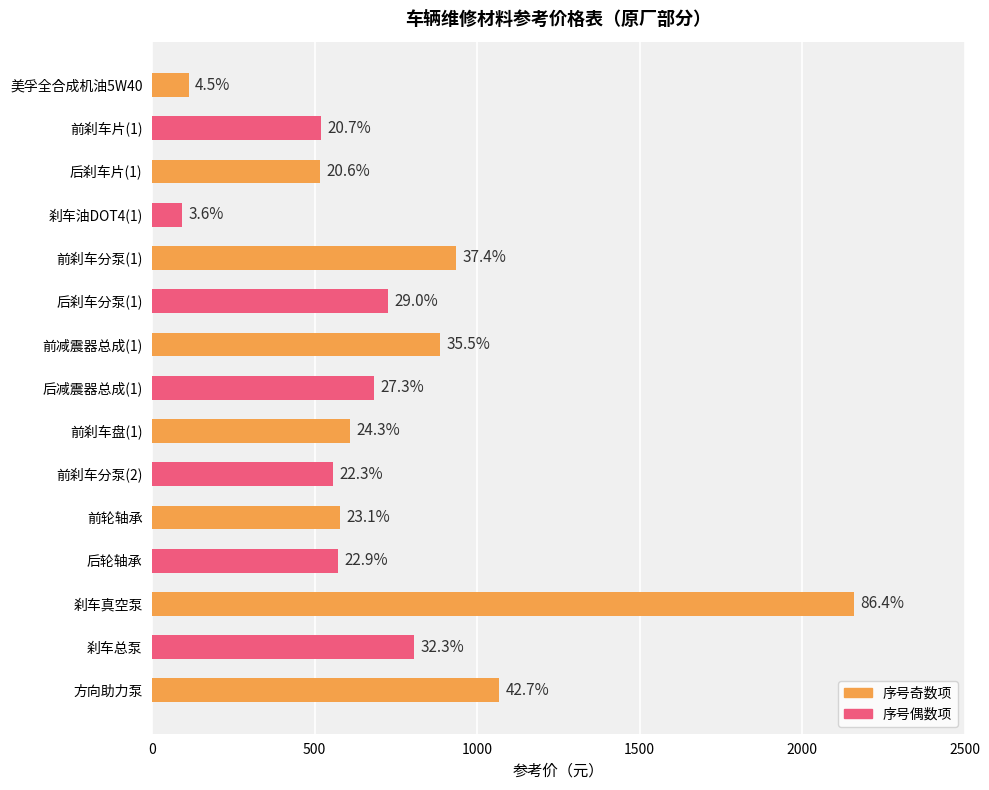

How many bars are there in total?

15